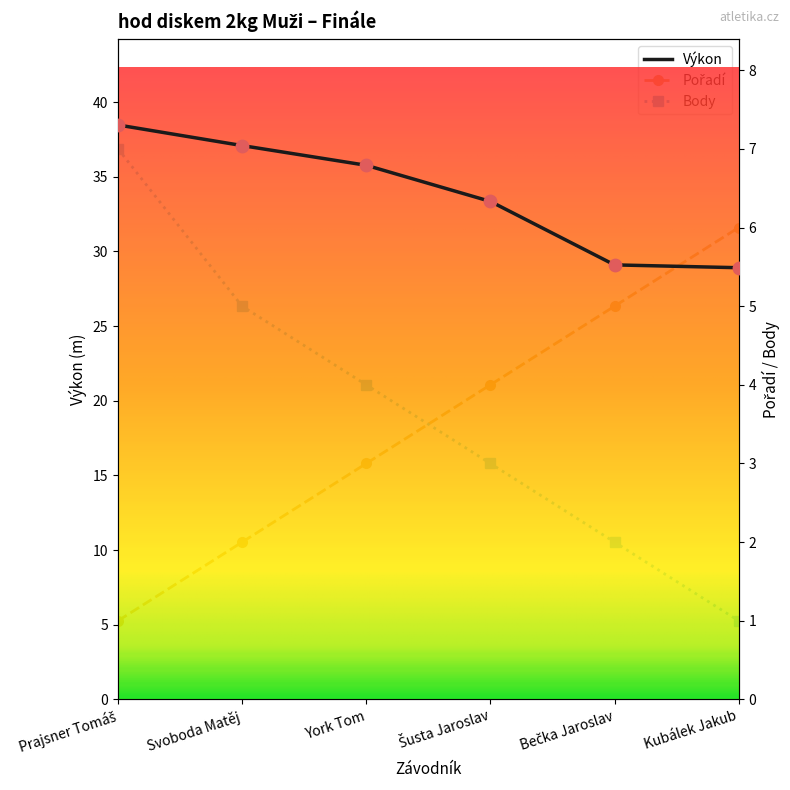

Which series has the largest Y range (max minus min)?

Výkon